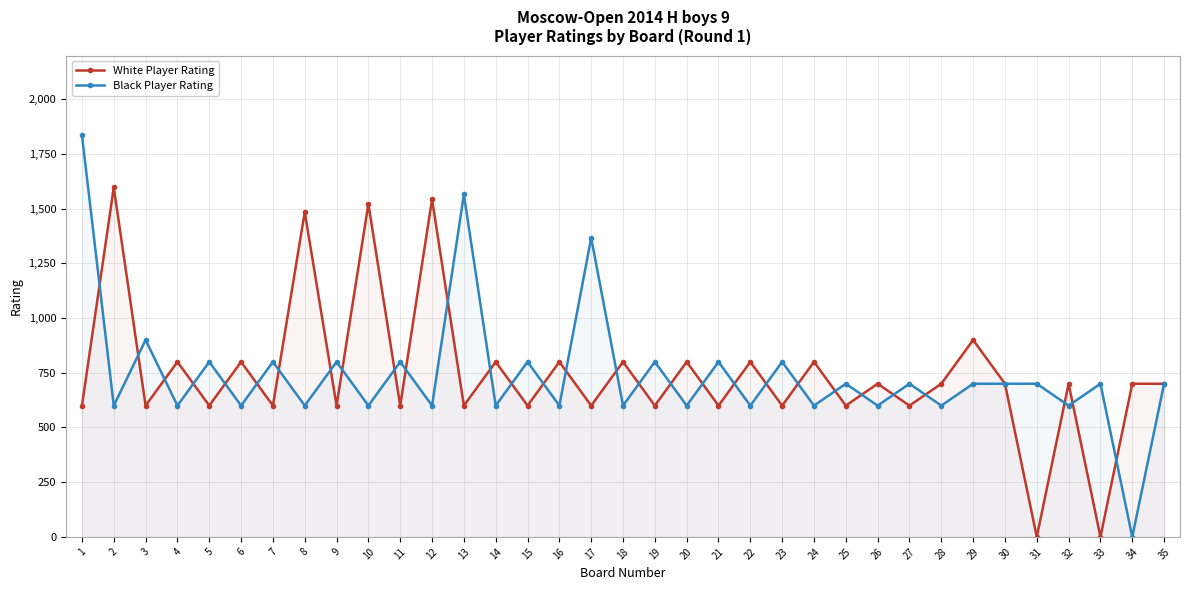

How many times do White Player Rating and Black Player Rating cross each other?

30